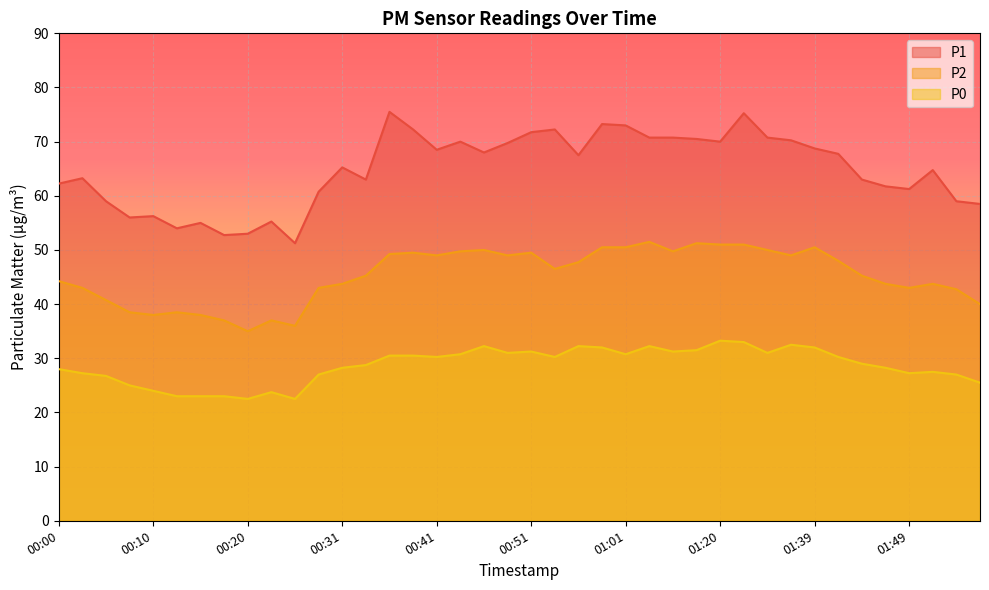

True or false: P1 has a value of 18.6 at 00:54.

False